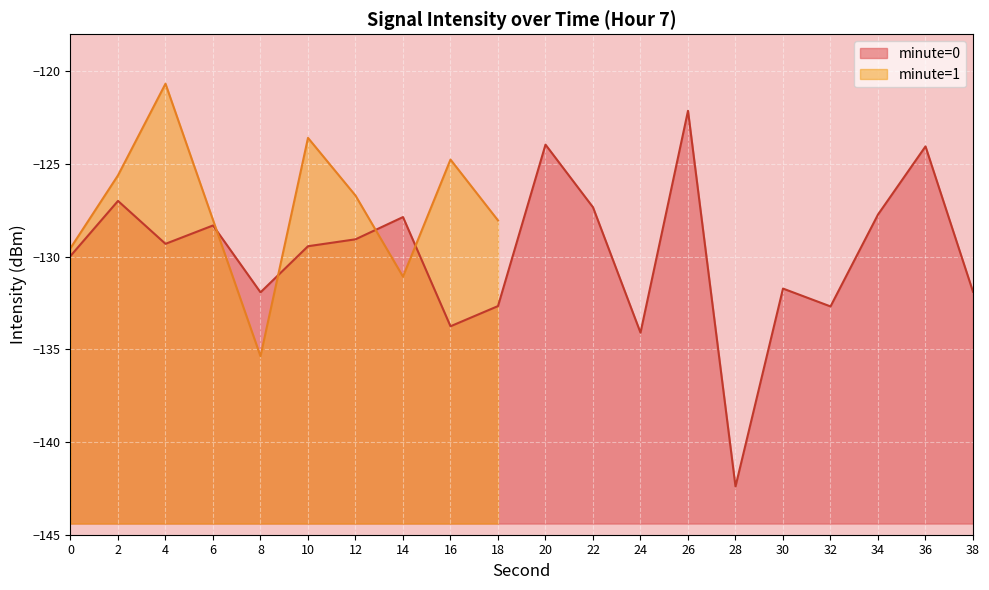

List the labels in order of value, largest first.

26, 20, 36, 2, 22, 34, 14, 6, 12, 4, 10, 0, 30, 38, 8, 18, 32, 16, 24, 28